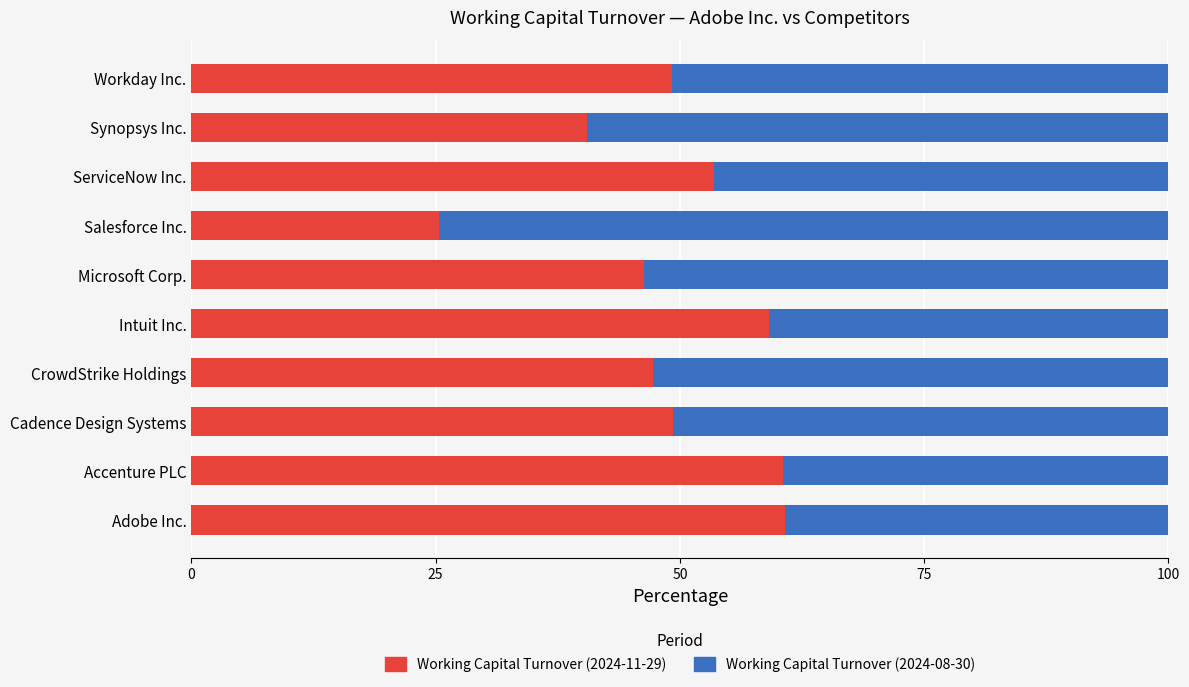

What is the total value across all series at Intuit Inc.?

100.0